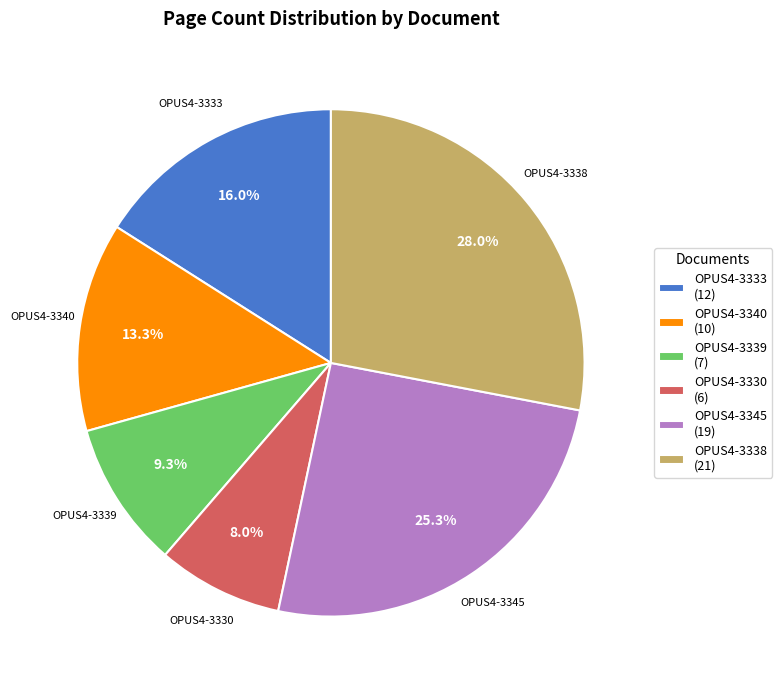

Is there any slice that represents more than half of the pie?

No